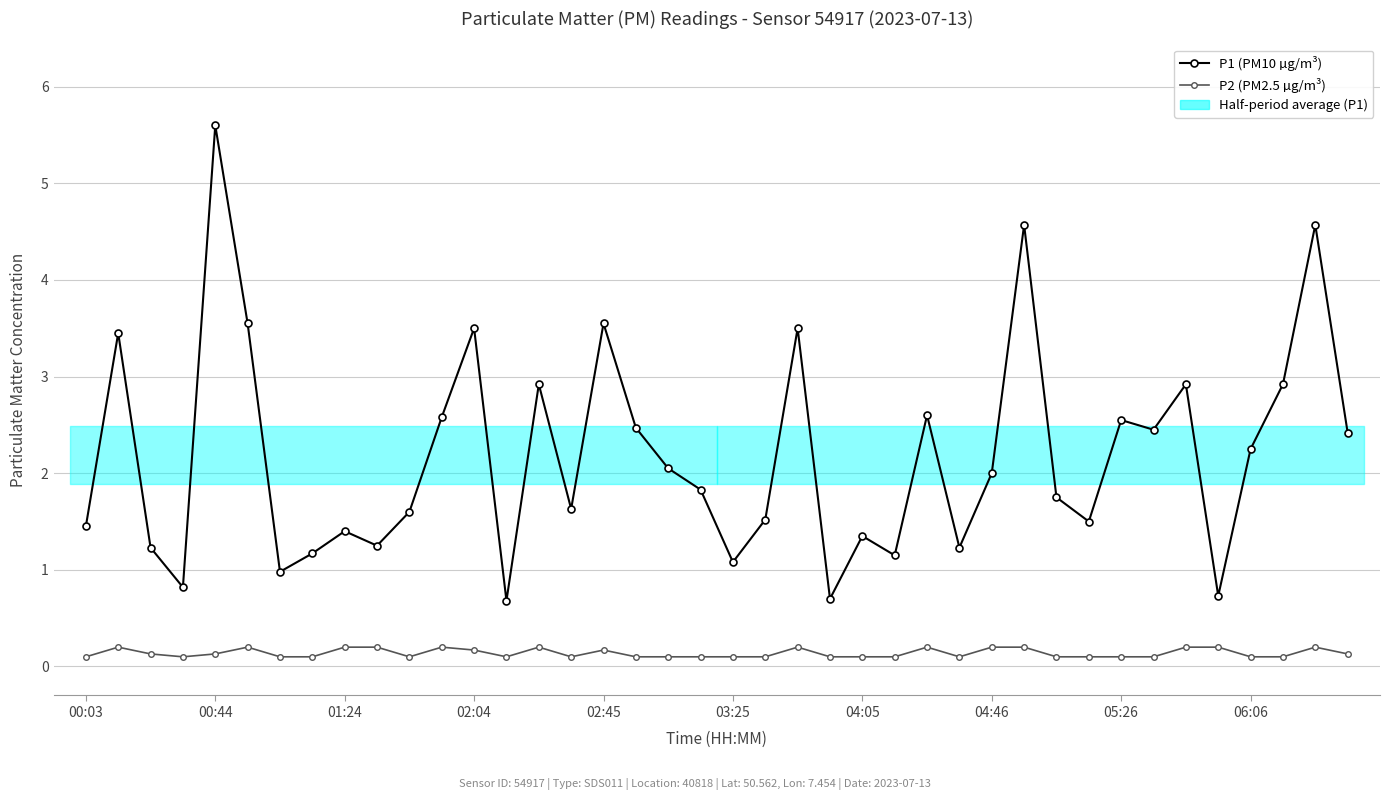

True or false: P2 (PM2.5 µg/m³) and P1 (PM10 µg/m³) intersect in this chart.

False